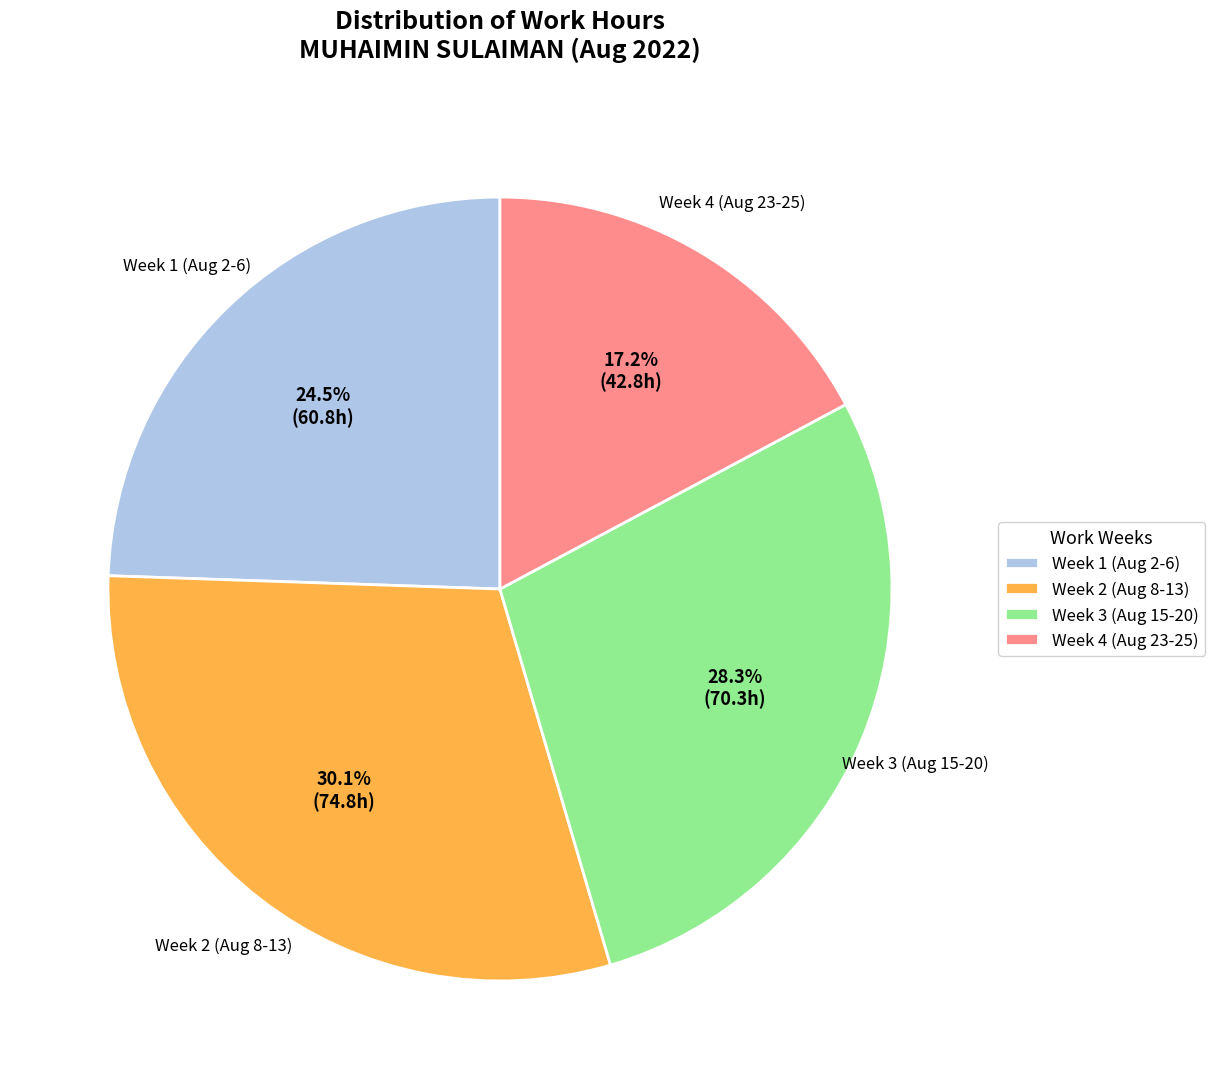

Approximately how many times larger is the value at Week 4 (Aug 23-25) compared to Week 3 (Aug 15-20)?

0.6